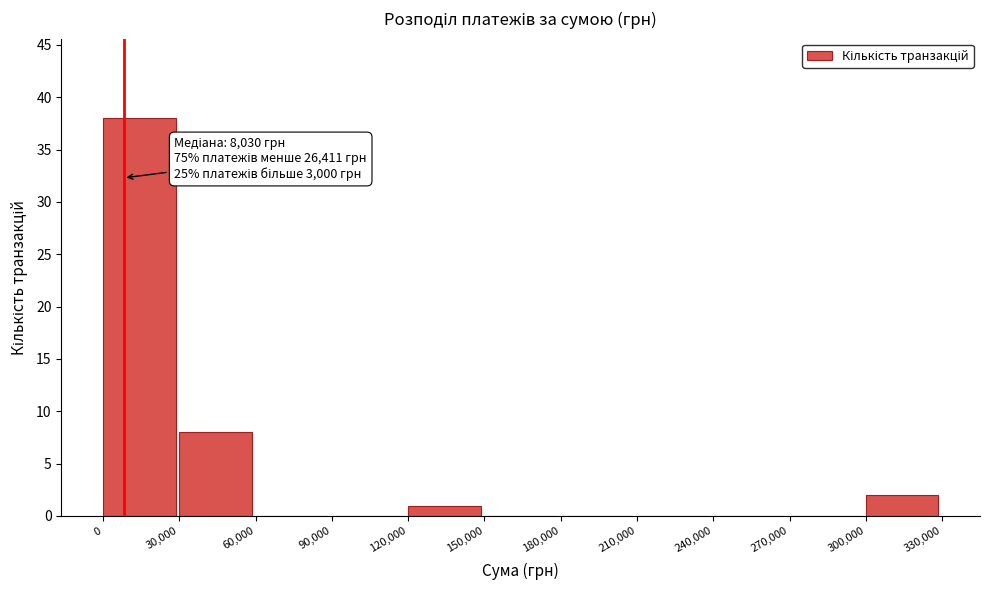

Over which range of the x-axis is the bar tallest?

0 to 30,000